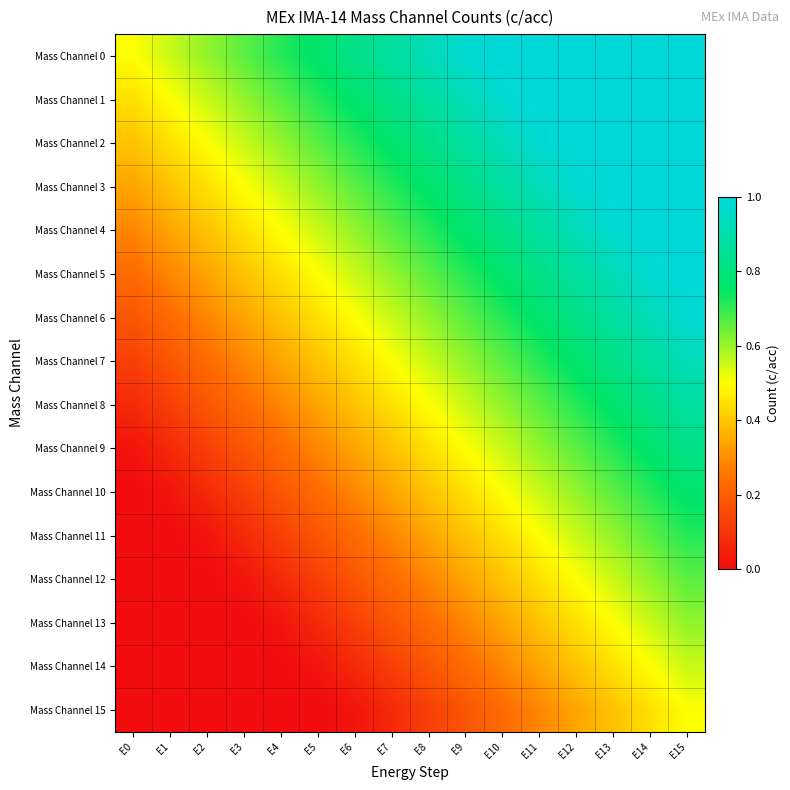

Reading left to right, transcribe all the data shown in this chart.

Mass Channel 0: E0=0.5	E1=0.6	E2=0.6	E3=0.7	E4=0.7	E5=0.8	E6=0.8	E7=0.9	E8=0.9	E9=1.0	E10=1.0	E11=1.0	E12=1.0	E13=1.0	E14=1.0	E15=1.0
Mass Channel 1: E0=0.4	E1=0.5	E2=0.6	E3=0.6	E4=0.7	E5=0.7	E6=0.8	E7=0.8	E8=0.9	E9=0.9	E10=1.0	E11=1.0	E12=1.0	E13=1.0	E14=1.0	E15=1.0
Mass Channel 2: E0=0.4	E1=0.4	E2=0.5	E3=0.6	E4=0.6	E5=0.7	E6=0.7	E7=0.8	E8=0.8	E9=0.9	E10=0.9	E11=1.0	E12=1.0	E13=1.0	E14=1.0	E15=1.0
Mass Channel 3: E0=0.3	E1=0.4	E2=0.4	E3=0.5	E4=0.6	E5=0.6	E6=0.7	E7=0.7	E8=0.8	E9=0.8	E10=0.9	E11=0.9	E12=1.0	E13=1.0	E14=1.0	E15=1.0
Mass Channel 4: E0=0.3	E1=0.3	E2=0.4	E3=0.4	E4=0.5	E5=0.6	E6=0.6	E7=0.7	E8=0.7	E9=0.8	E10=0.8	E11=0.9	E12=0.9	E13=1.0	E14=1.0	E15=1.0
Mass Channel 5: E0=0.2	E1=0.3	E2=0.3	E3=0.4	E4=0.4	E5=0.5	E6=0.6	E7=0.6	E8=0.7	E9=0.7	E10=0.8	E11=0.8	E12=0.9	E13=0.9	E14=1.0	E15=1.0
Mass Channel 6: E0=0.2	E1=0.2	E2=0.3	E3=0.3	E4=0.4	E5=0.4	E6=0.5	E7=0.6	E8=0.6	E9=0.7	E10=0.7	E11=0.8	E12=0.8	E13=0.9	E14=0.9	E15=1.0
Mass Channel 7: E0=0.1	E1=0.2	E2=0.2	E3=0.3	E4=0.3	E5=0.4	E6=0.4	E7=0.5	E8=0.6	E9=0.6	E10=0.7	E11=0.7	E12=0.8	E13=0.8	E14=0.9	E15=0.9
Mass Channel 8: E0=0.1	E1=0.1	E2=0.2	E3=0.2	E4=0.3	E5=0.3	E6=0.4	E7=0.4	E8=0.5	E9=0.6	E10=0.6	E11=0.7	E12=0.7	E13=0.8	E14=0.8	E15=0.9
Mass Channel 9: E0=0.0	E1=0.1	E2=0.1	E3=0.2	E4=0.2	E5=0.3	E6=0.3	E7=0.4	E8=0.4	E9=0.5	E10=0.6	E11=0.6	E12=0.7	E13=0.7	E14=0.8	E15=0.8
Mass Channel 10: E0=0.0	E1=0.0	E2=0.1	E3=0.1	E4=0.2	E5=0.2	E6=0.3	E7=0.3	E8=0.4	E9=0.4	E10=0.5	E11=0.6	E12=0.6	E13=0.7	E14=0.7	E15=0.8
Mass Channel 11: E0=0.0	E1=0.0	E2=0.0	E3=0.1	E4=0.1	E5=0.2	E6=0.2	E7=0.3	E8=0.3	E9=0.4	E10=0.4	E11=0.5	E12=0.6	E13=0.6	E14=0.7	E15=0.7
Mass Channel 12: E0=0.0	E1=0.0	E2=0.0	E3=0.0	E4=0.1	E5=0.1	E6=0.2	E7=0.2	E8=0.3	E9=0.3	E10=0.4	E11=0.4	E12=0.5	E13=0.6	E14=0.6	E15=0.7
Mass Channel 13: E0=0.0	E1=0.0	E2=0.0	E3=0.0	E4=0.0	E5=0.1	E6=0.1	E7=0.2	E8=0.2	E9=0.3	E10=0.3	E11=0.4	E12=0.4	E13=0.5	E14=0.6	E15=0.6
Mass Channel 14: E0=0.0	E1=0.0	E2=0.0	E3=0.0	E4=0.0	E5=0.0	E6=0.1	E7=0.1	E8=0.2	E9=0.2	E10=0.3	E11=0.3	E12=0.4	E13=0.4	E14=0.5	E15=0.6
Mass Channel 15: E0=0.0	E1=0.0	E2=0.0	E3=0.0	E4=0.0	E5=0.0	E6=0.0	E7=0.1	E8=0.1	E9=0.2	E10=0.2	E11=0.3	E12=0.3	E13=0.4	E14=0.4	E15=0.5